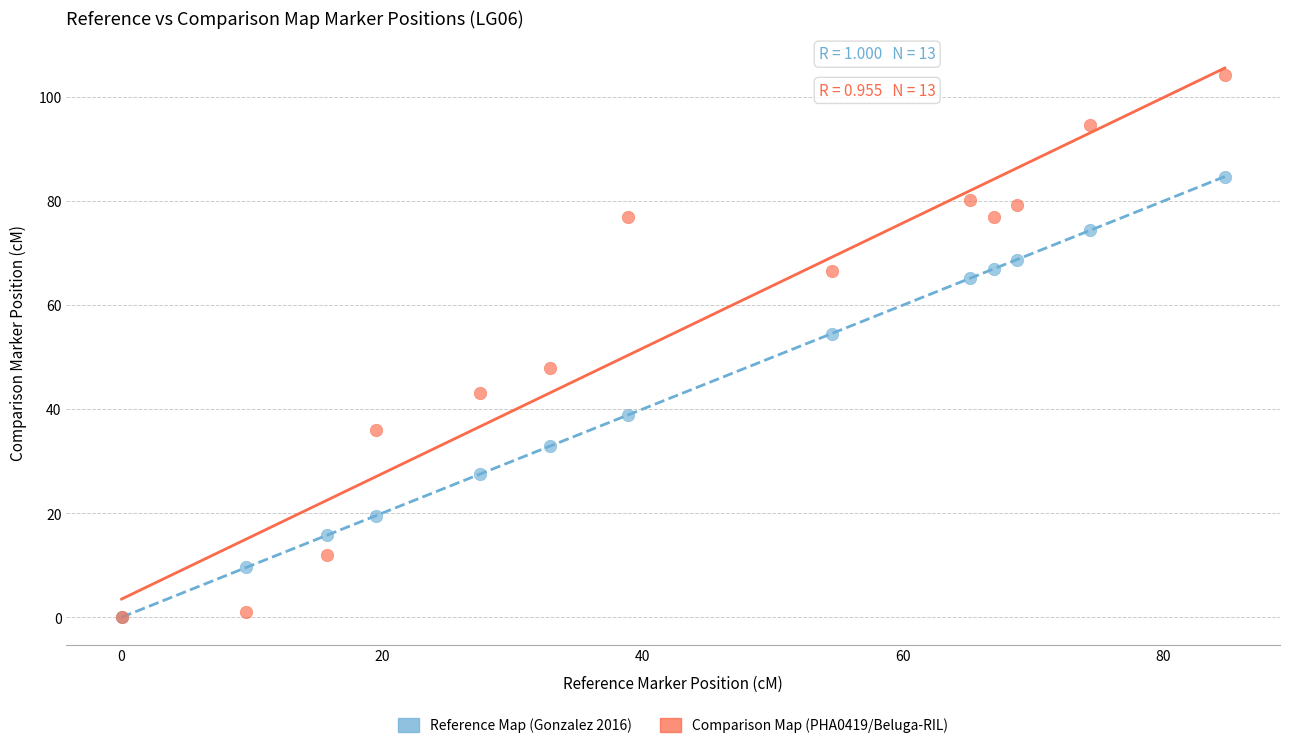

Which series has the widest spread of Y values?

Comparison Map (PHA0419/Beluga-RIL)